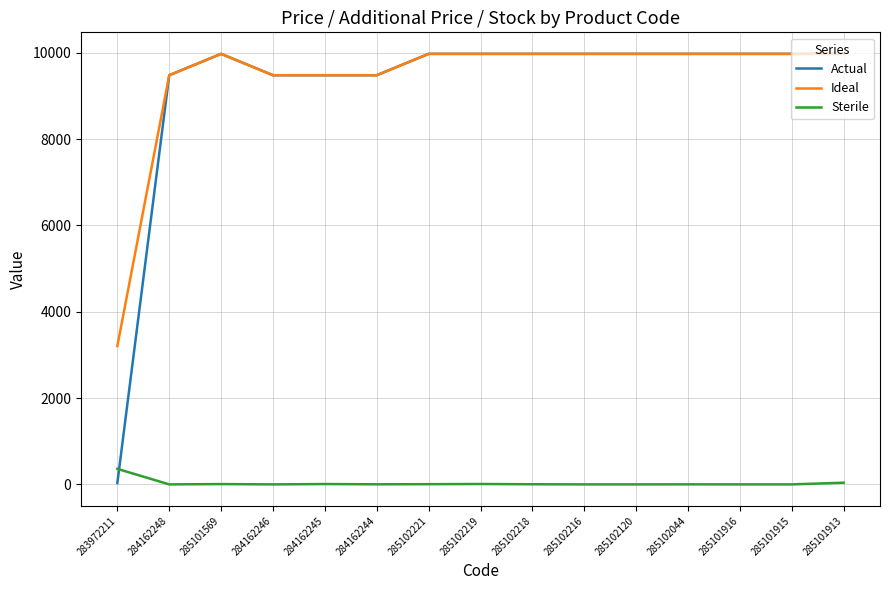

At which label does Sterile reach its peak?

283972211